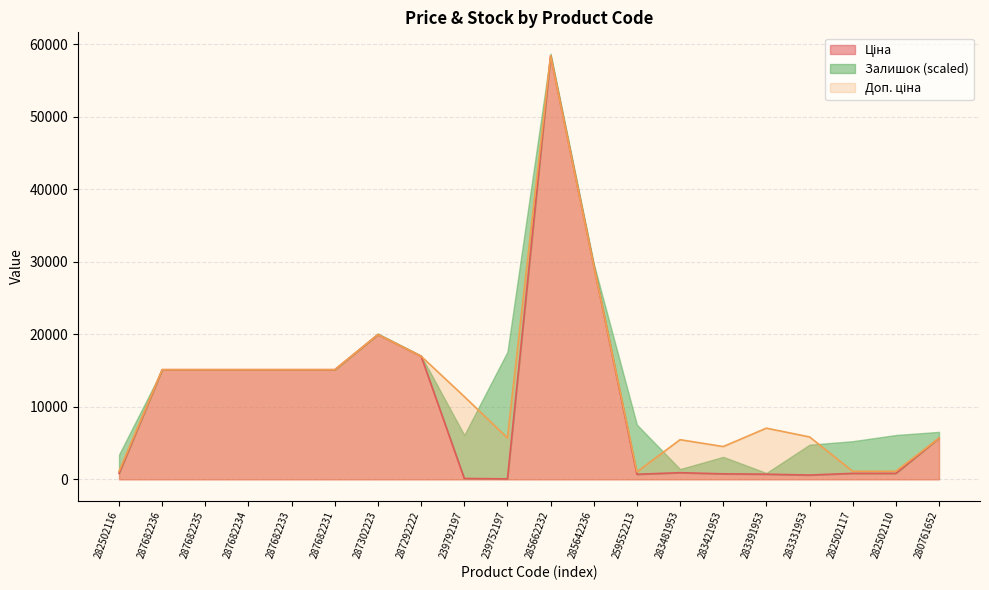

What is the label of the 7th point from the left?

287302223